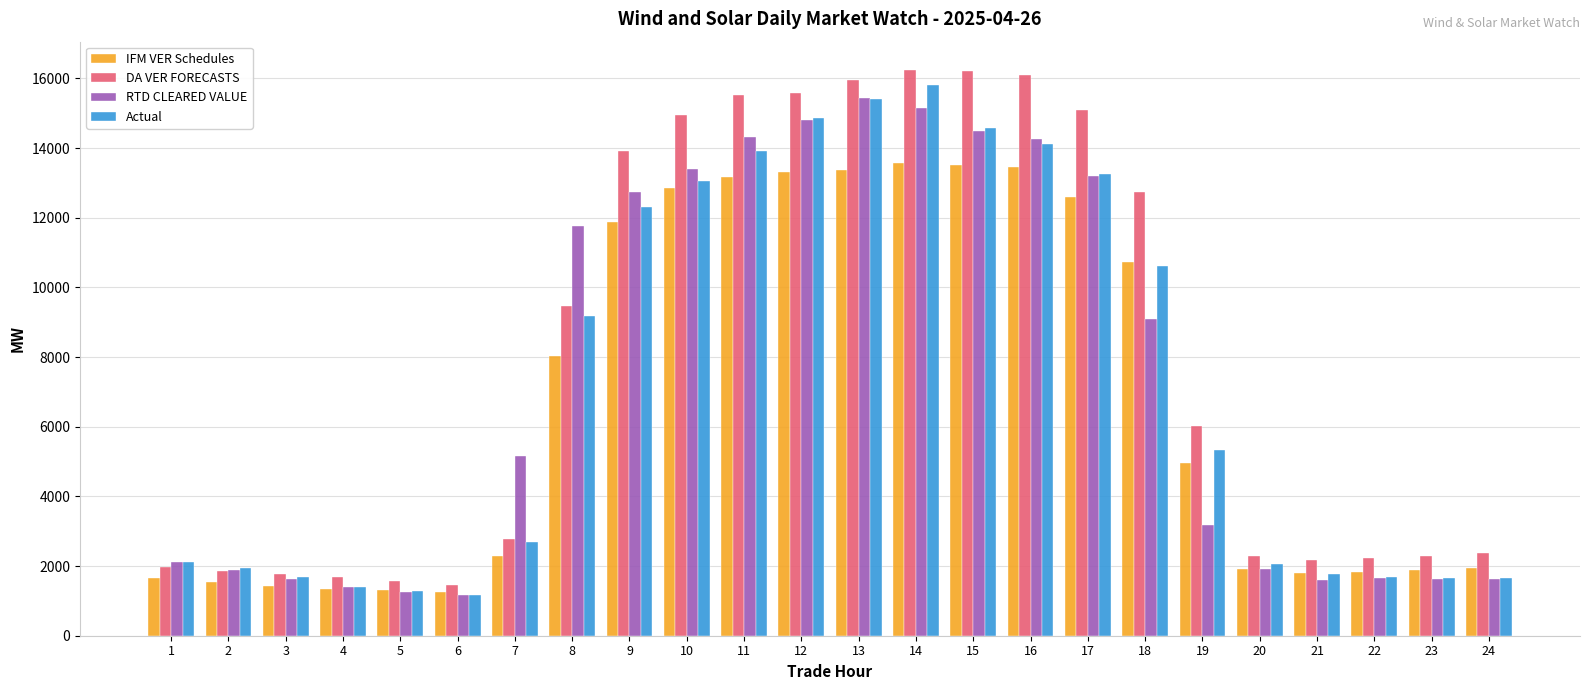

How many data points in DA VER FORECASTS are above 6032?

12